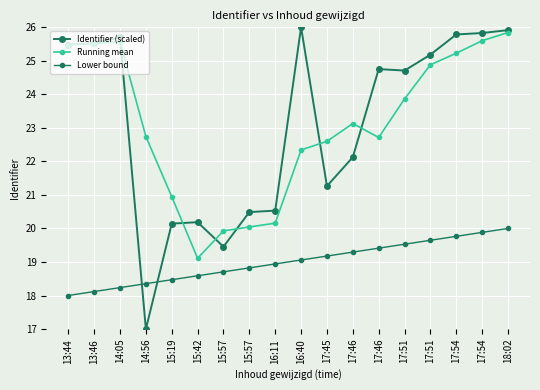

How many lines are shown in the chart?

3